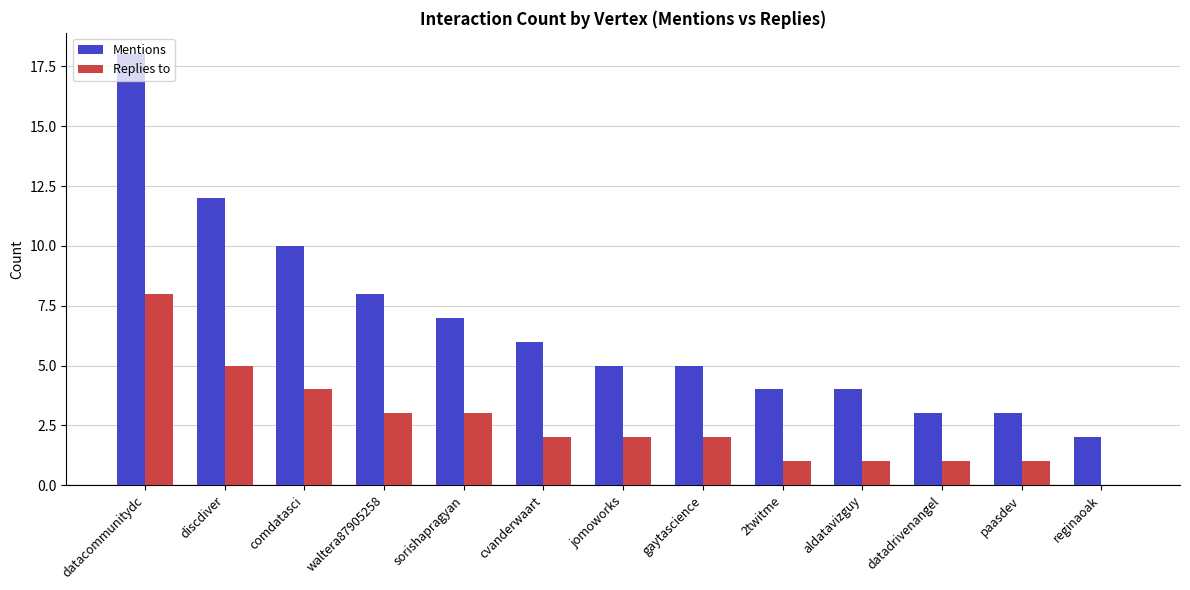

Count the number of categories in the chart.

13